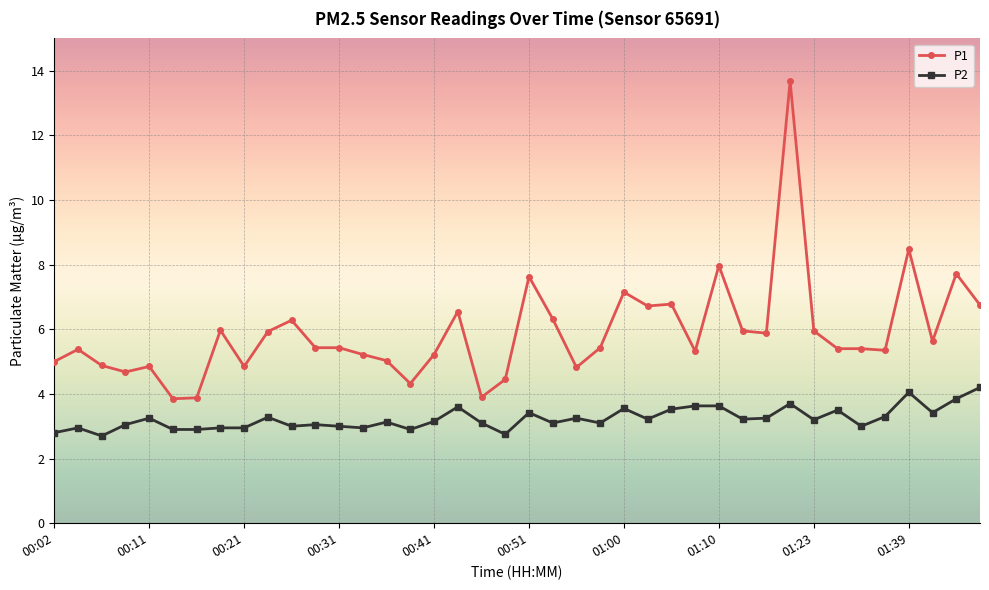

What are all the series names shown in the legend?

P1, P2